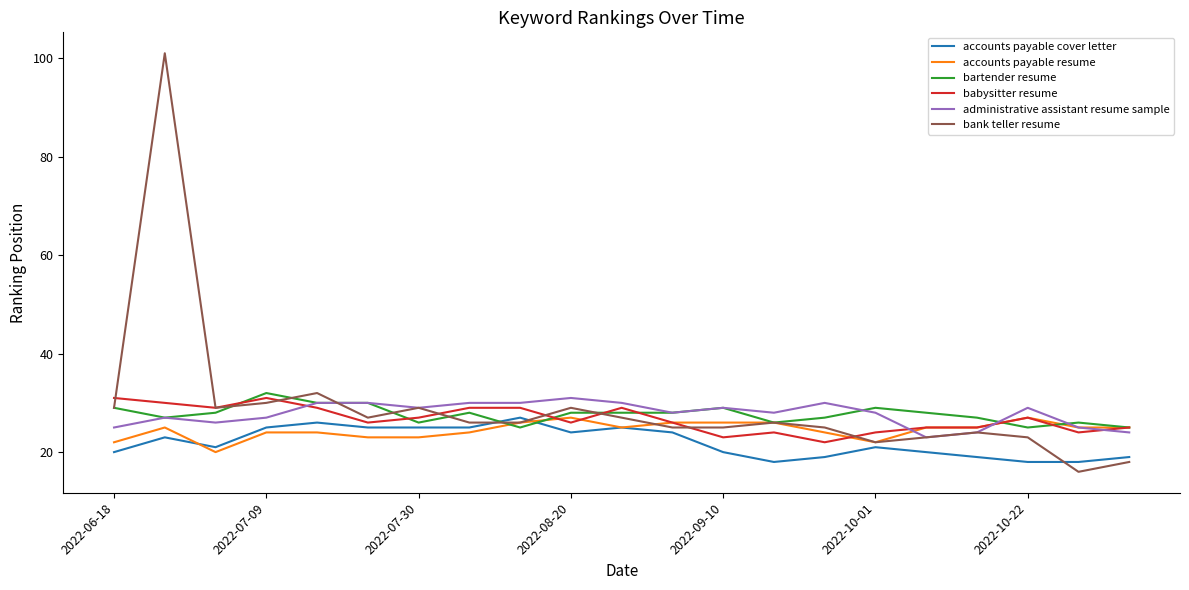

Which series has the largest range (max minus min)?

bank teller resume